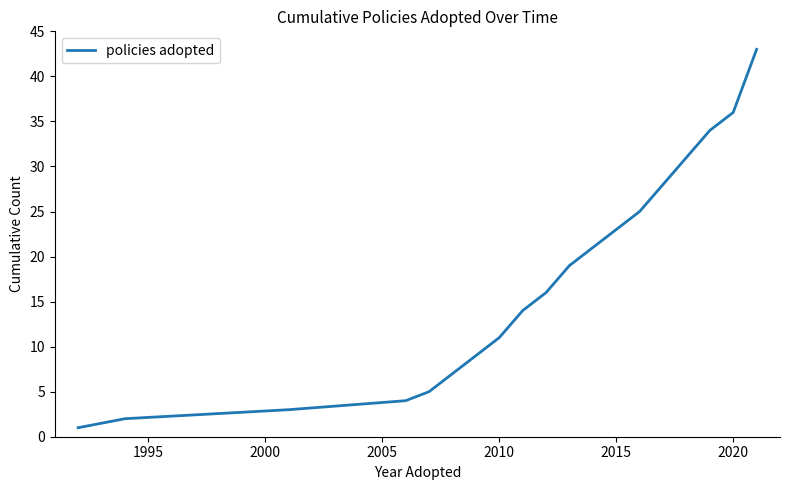

What is the maximum value shown in the chart?

43